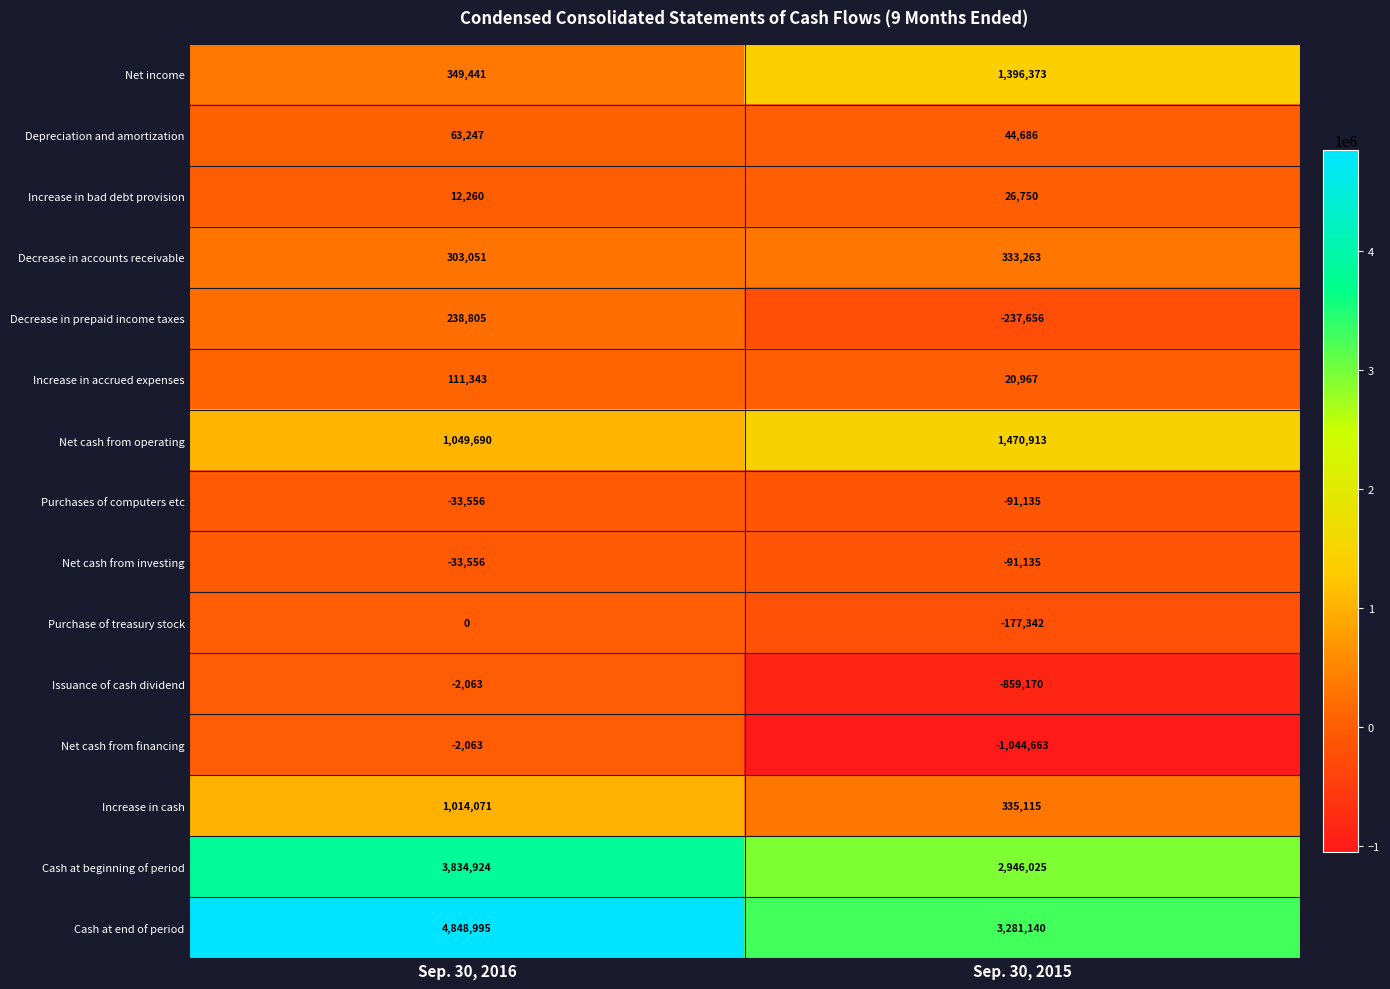

The value of Increase in cash at Sep. 30, 2015 is 335115. True or false?

True